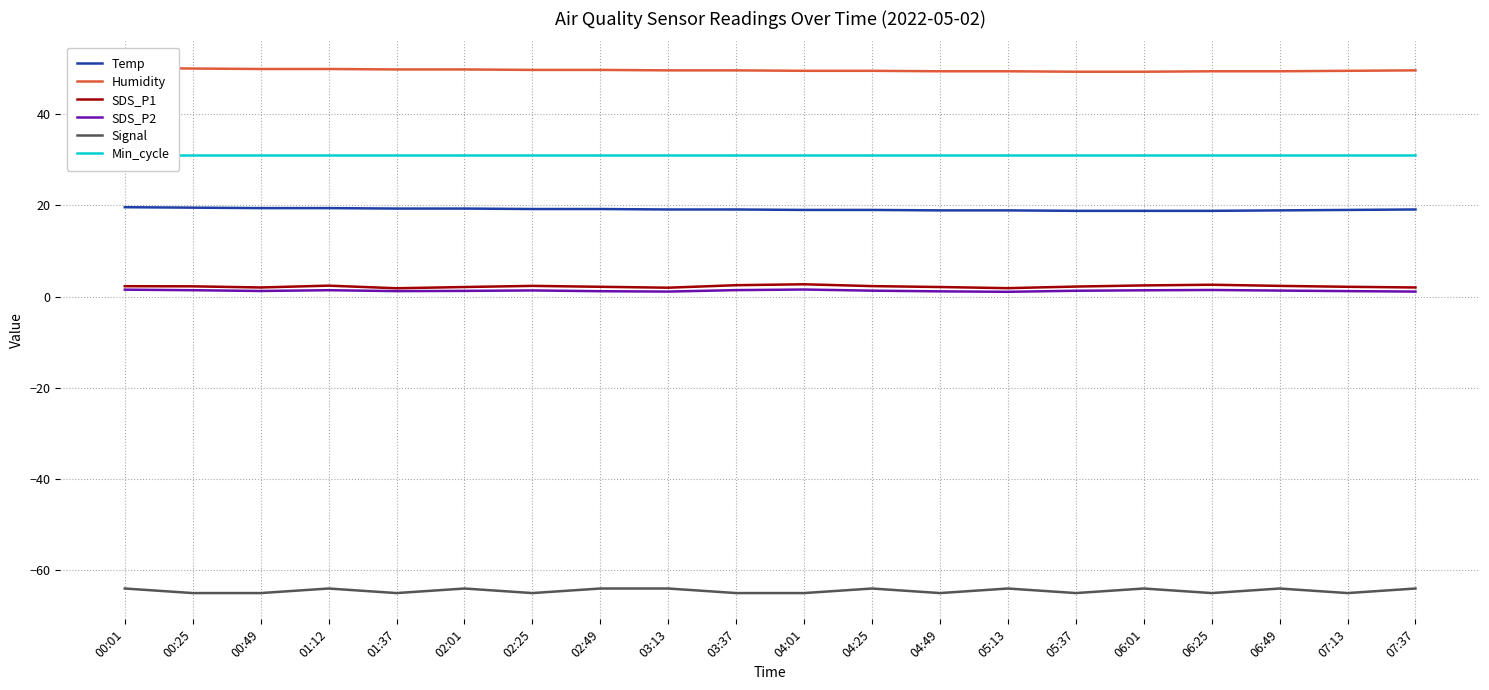

What is the total value across all series at 00:01?

40.6